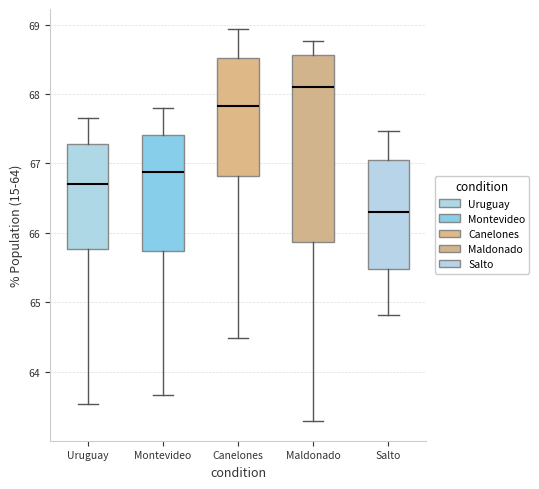

Which box has the lowest median line?

Salto